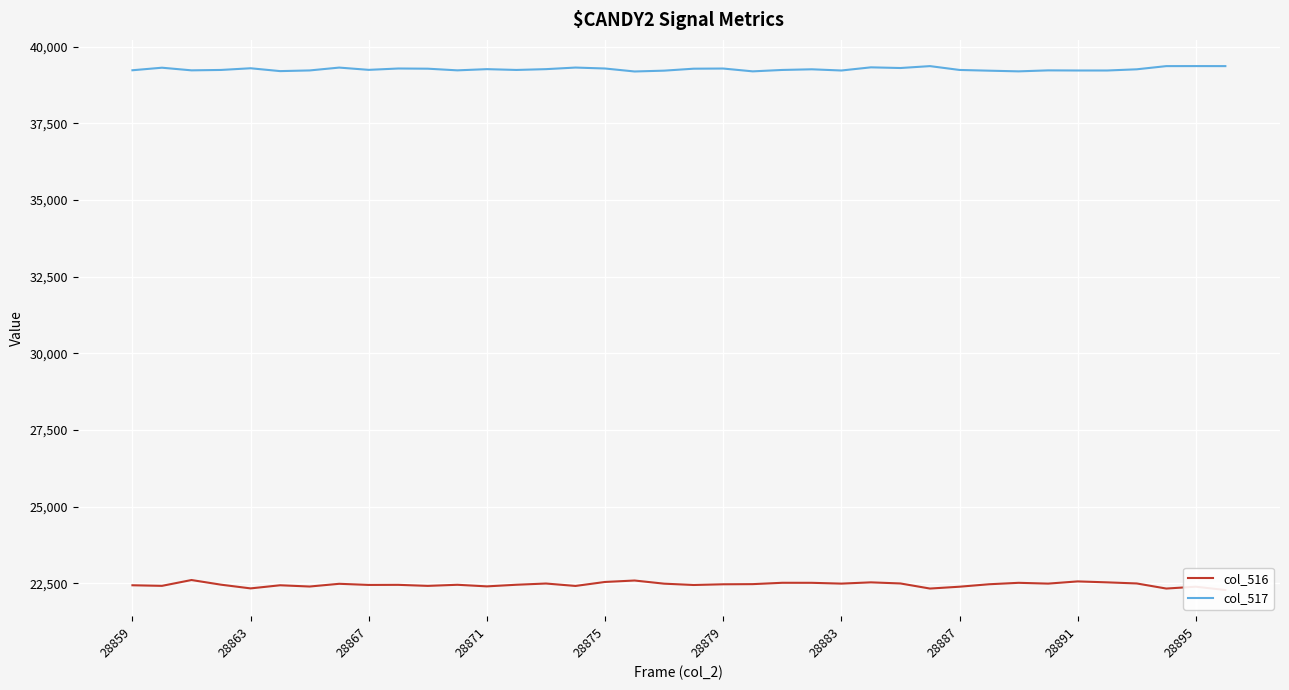

What is the minimum value for col_517?

39188